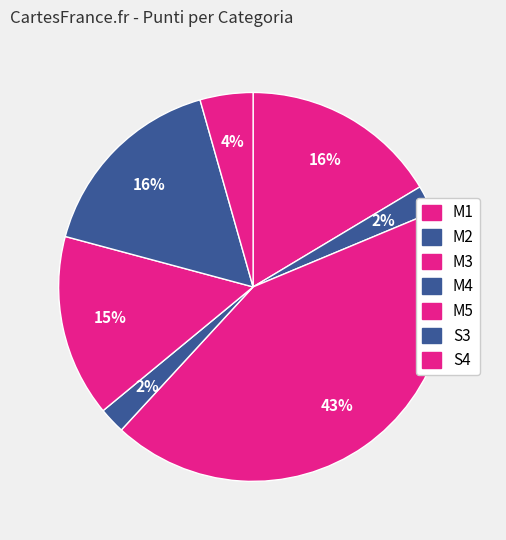

How many segments does this pie chart have?

7